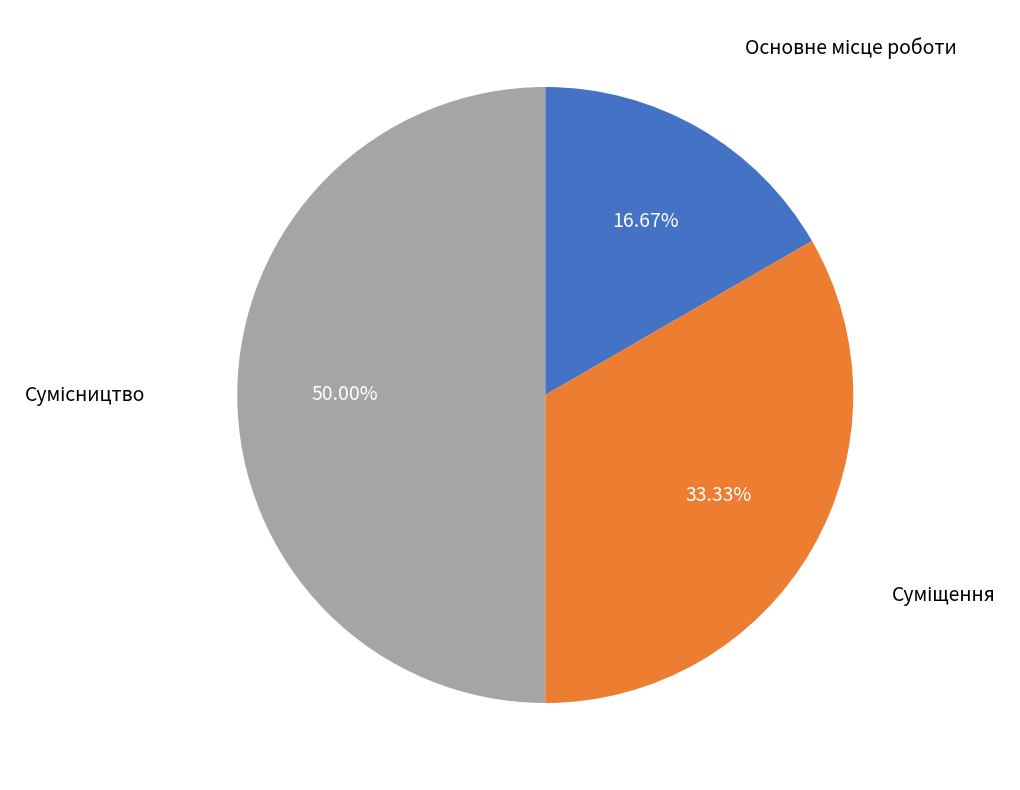

How many segments does this pie chart have?

3